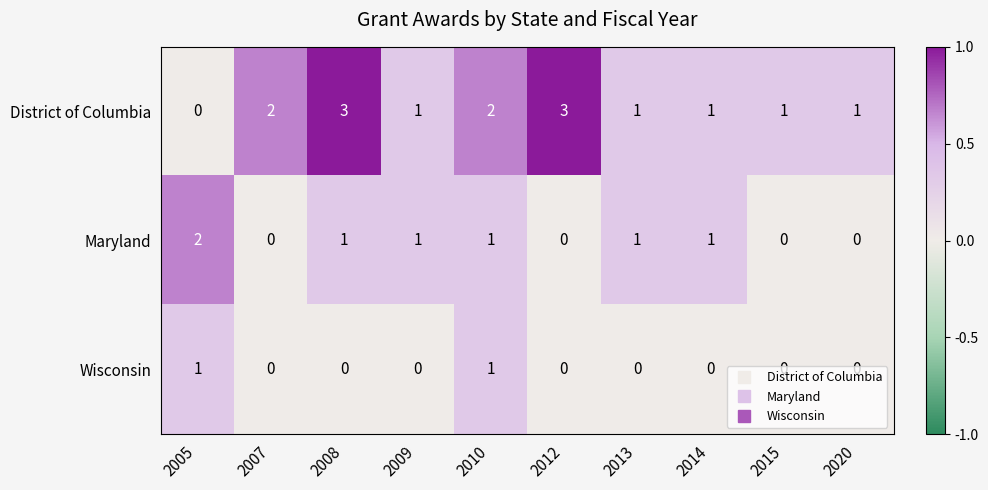

Rank the series by their average value, from highest to lowest.

District of Columbia, Maryland, Wisconsin